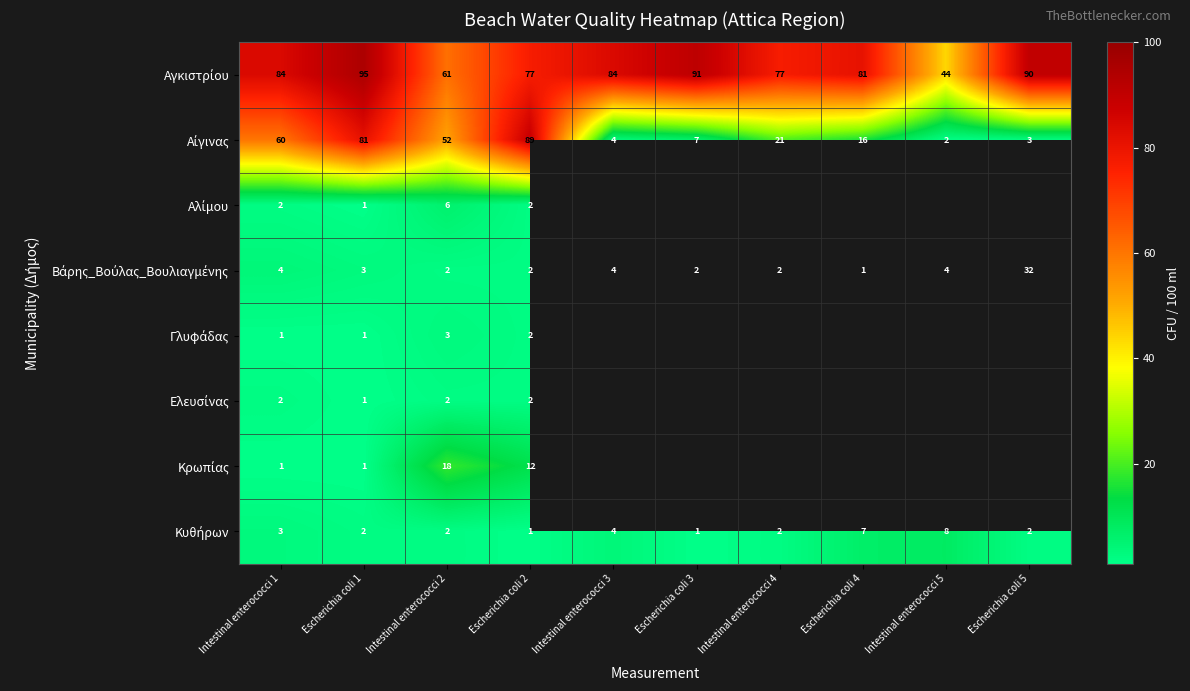

What is the total value across all series at Escherichia coli 2?

187